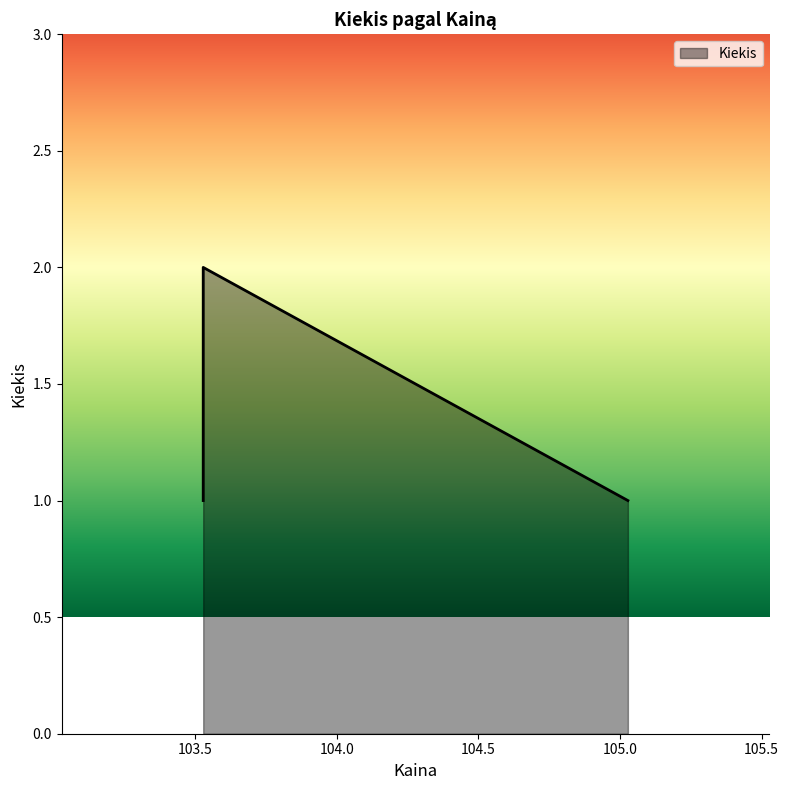

What is the difference between the maximum and minimum values?

1